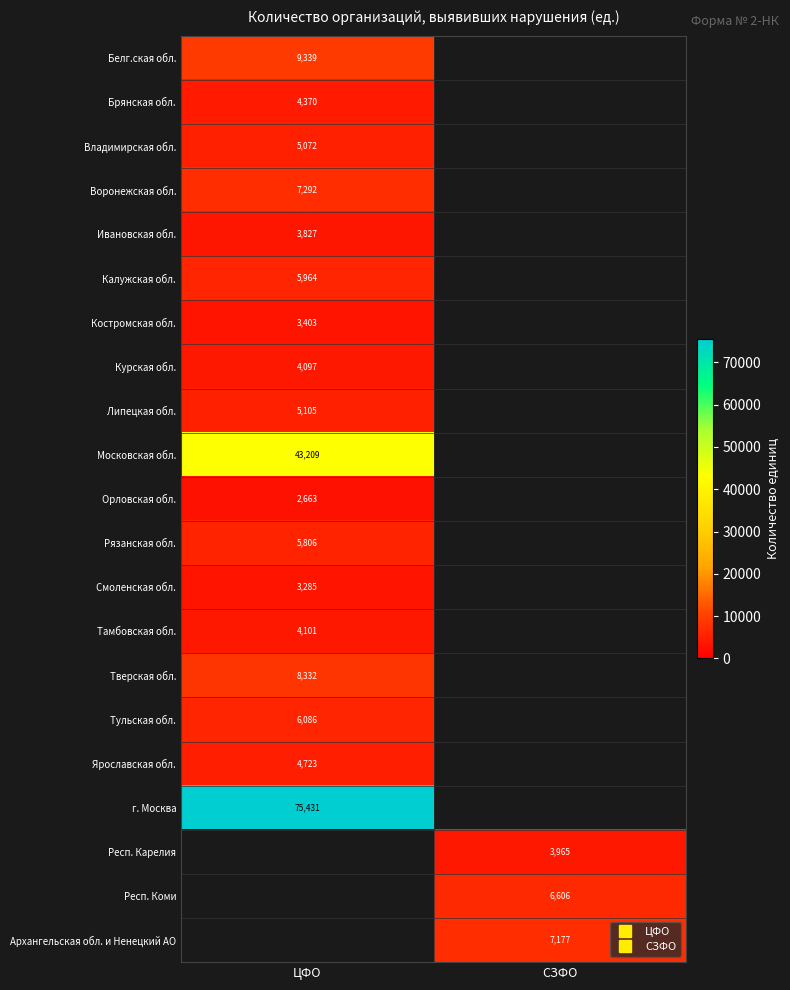

Which has a higher value, СЗФО or ЦФО?

ЦФО